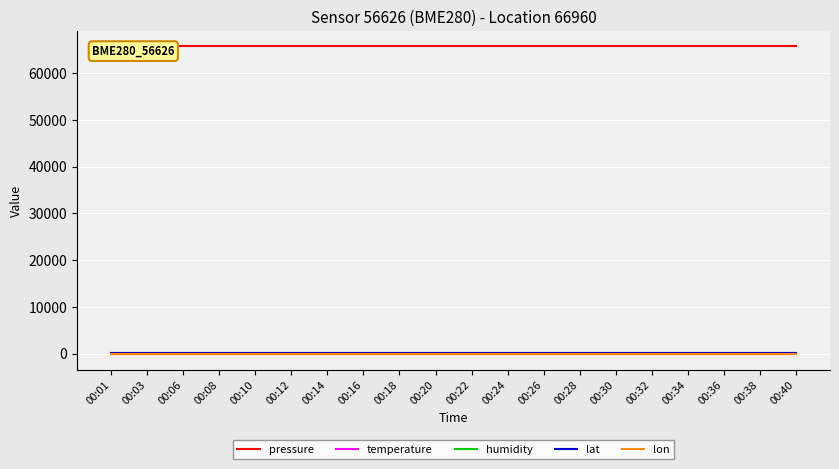

Count the number of data series in this chart.

5